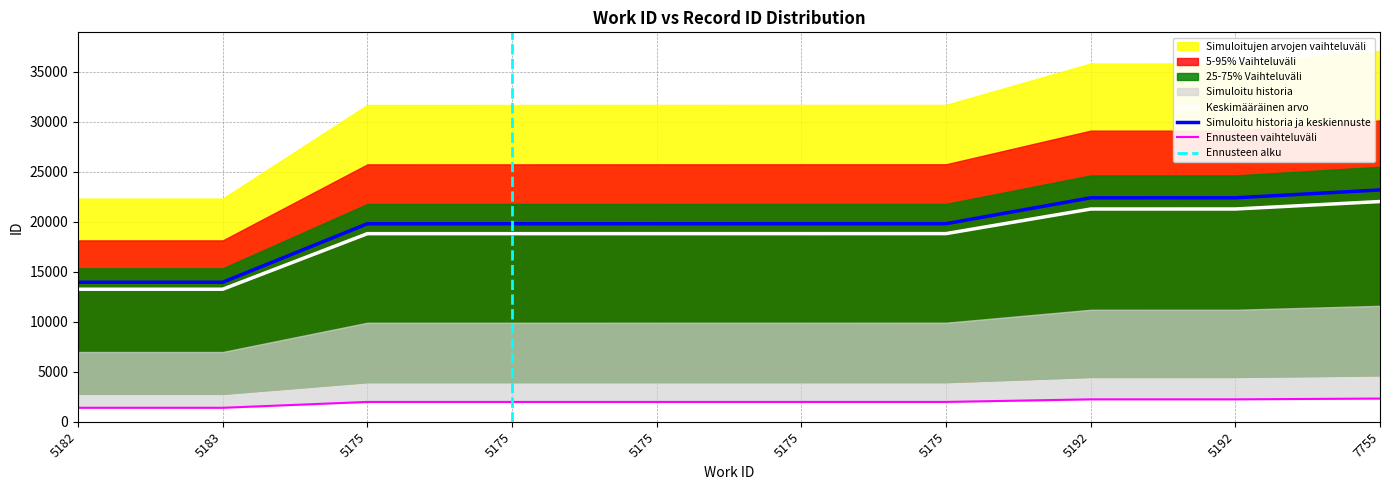

What is the difference between the maximum and minimum values?

922.6